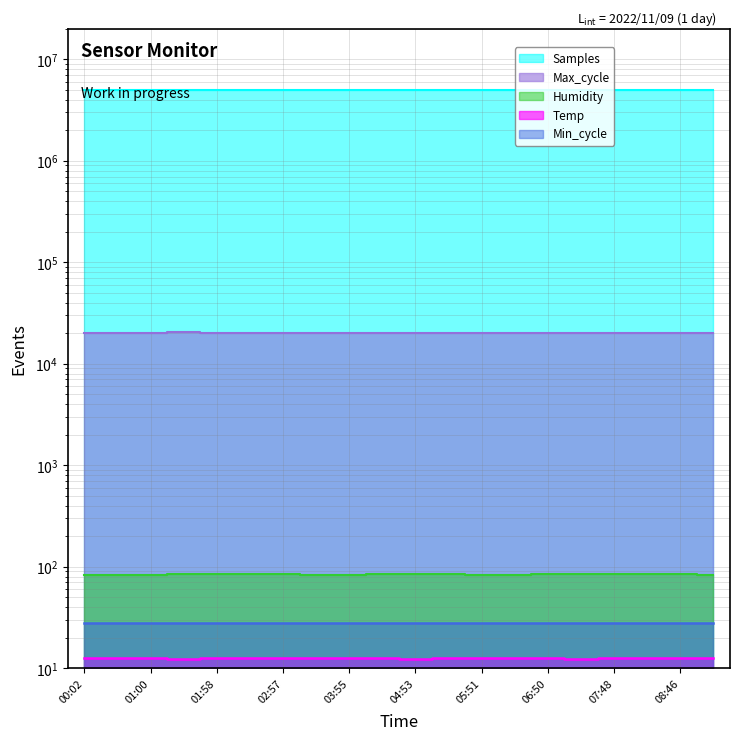

What is the label of the 8th point from the left?

03:26